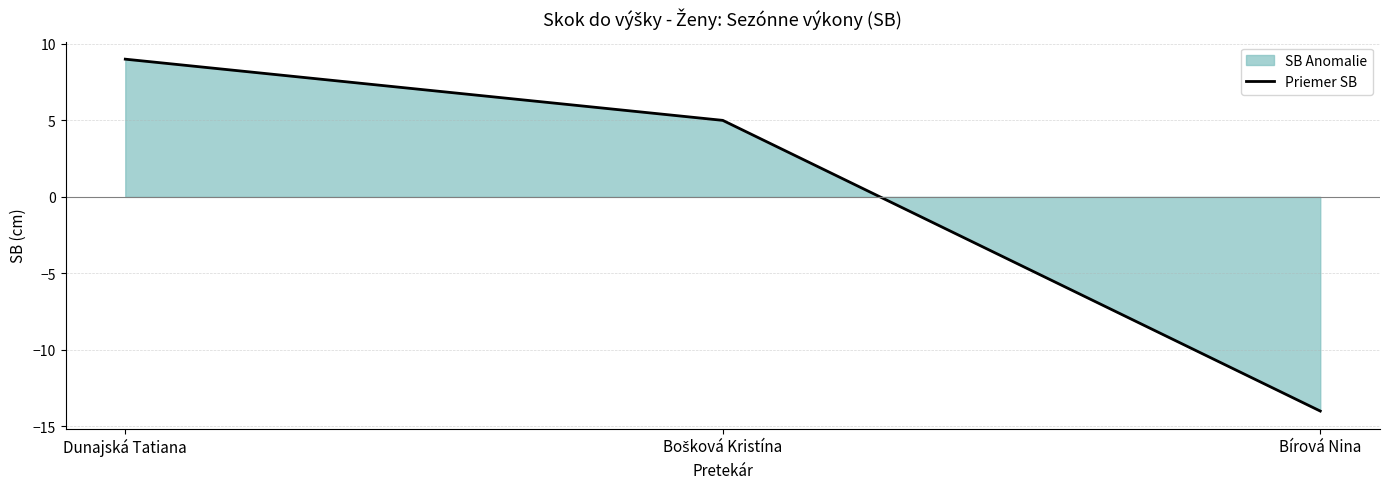

Does the chart have visible grid lines?

Yes